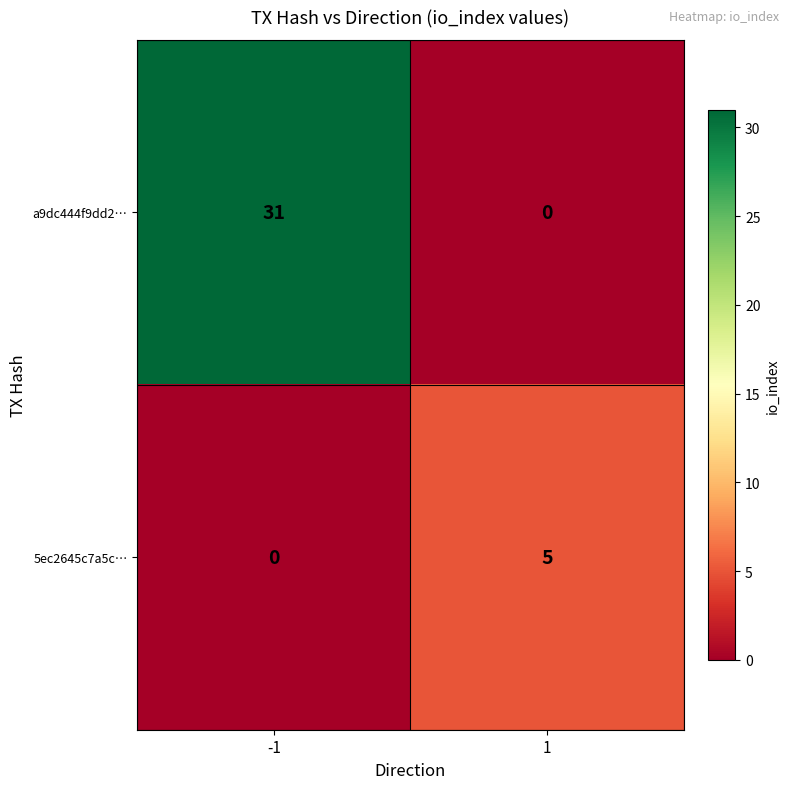

True or false: a9dc444f9dd2… has a value of 53 at -1.

False